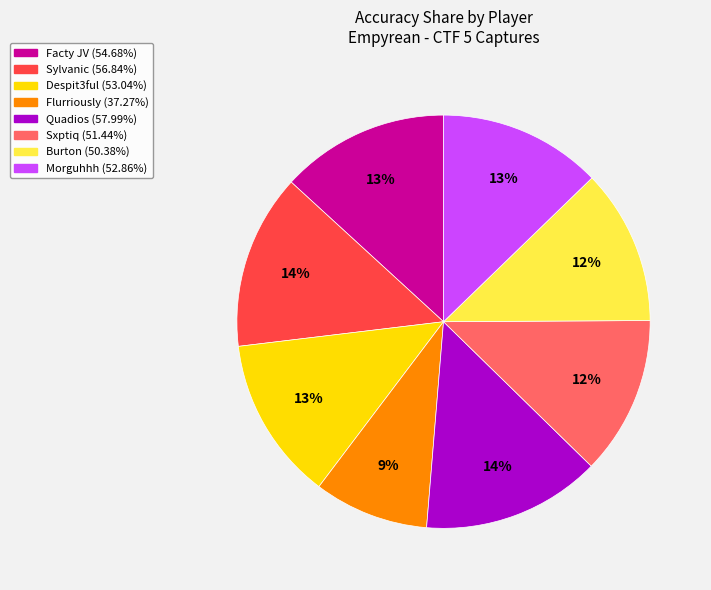

The Quadios slice represents 21% of the pie. True or false?

False